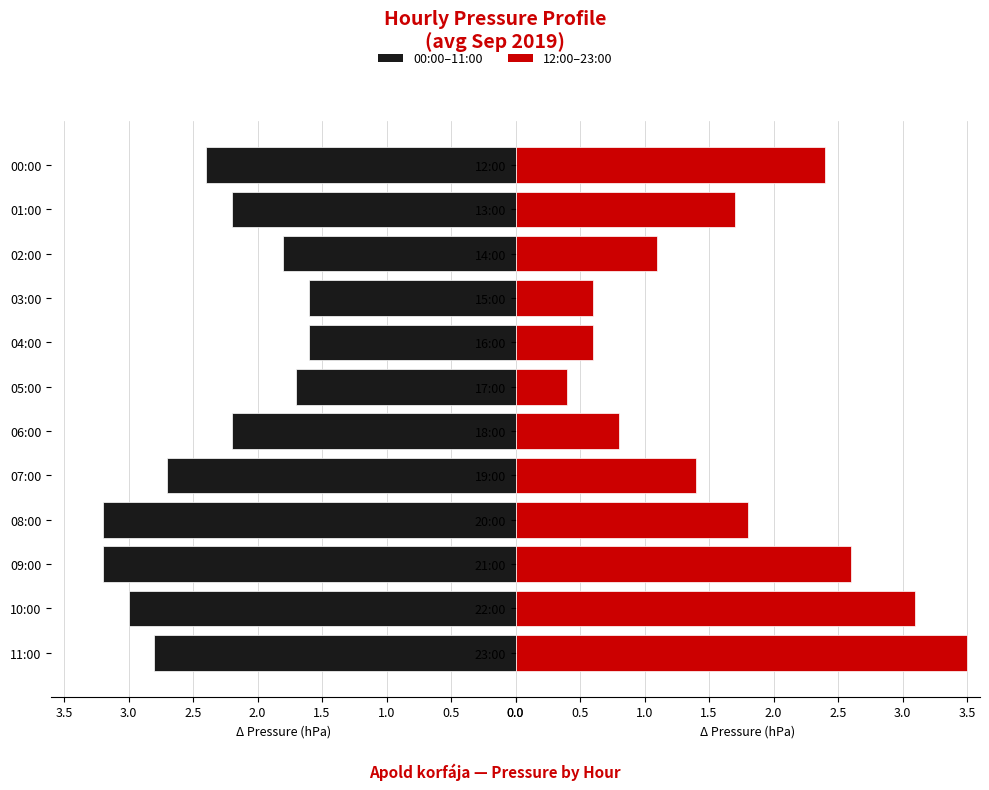

What are all the series names shown in the legend?

00:00–11:00, 12:00–23:00